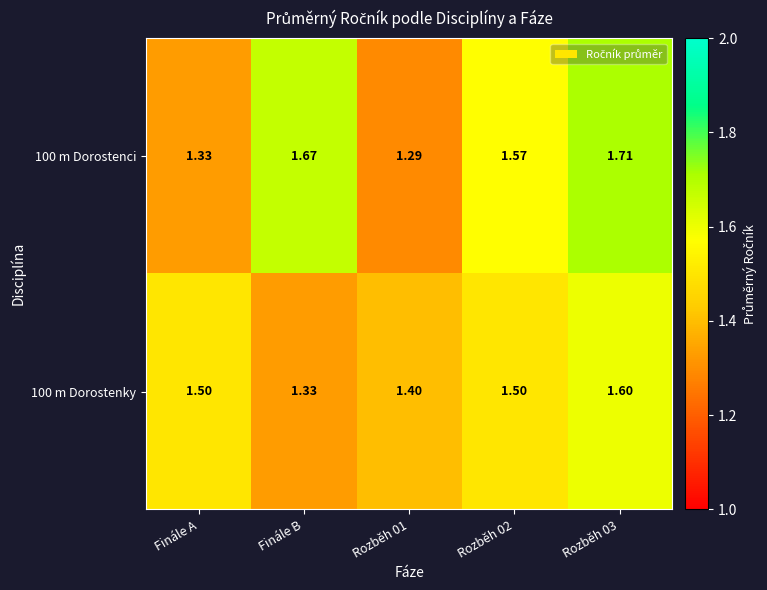

Is the value of 100 m Dorostenky at Rozběh 03 greater than the value of 100 m Dorostenci at Rozběh 03?

No